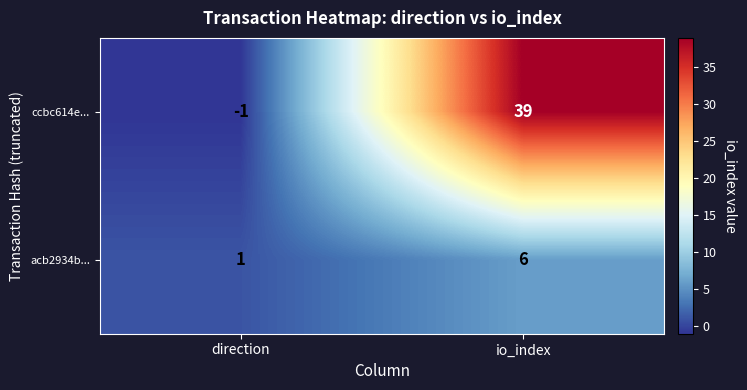

List the series in order of their peak value, lowest first.

acb2934b..., ccbc614e...